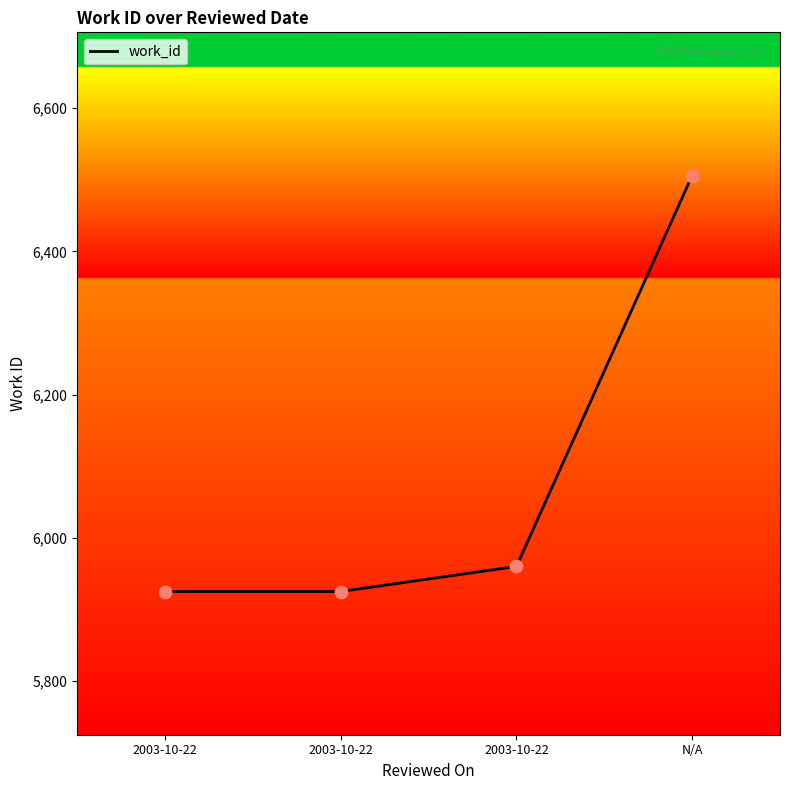

What is the ratio of the value at 2003-10-22 to the value at 2003-10-22?

1.0